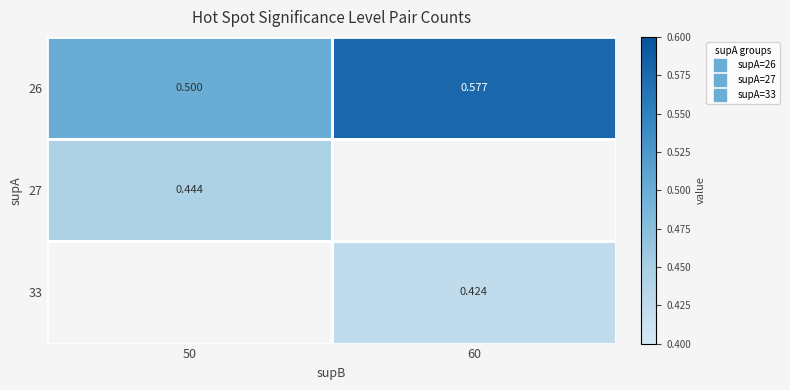

At how many categories does at least one series exceed 0?

2